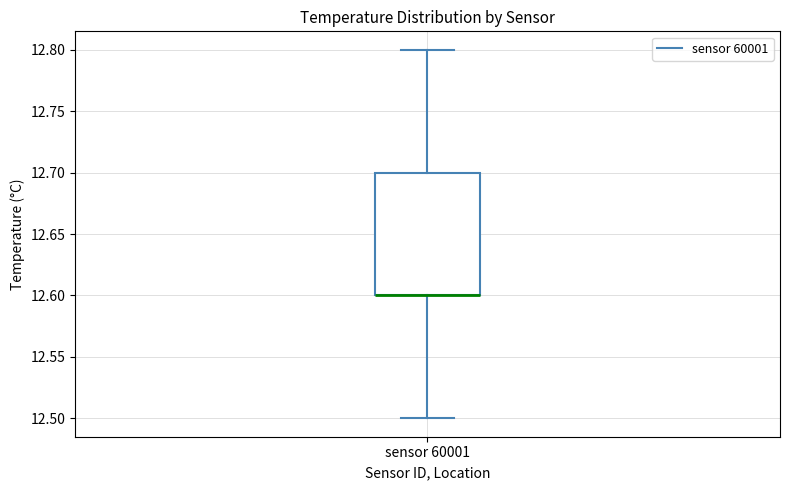

Read this box plot against the y-axis: the position of the median line, the range covered by the box, and the ends of both whiskers. The values are not printed on the chart, so give them approximately, as read against the axis.

median 12.6 (drawn on the box's lower edge), box 12.6 to 12.7, whiskers 12.5 to 12.8